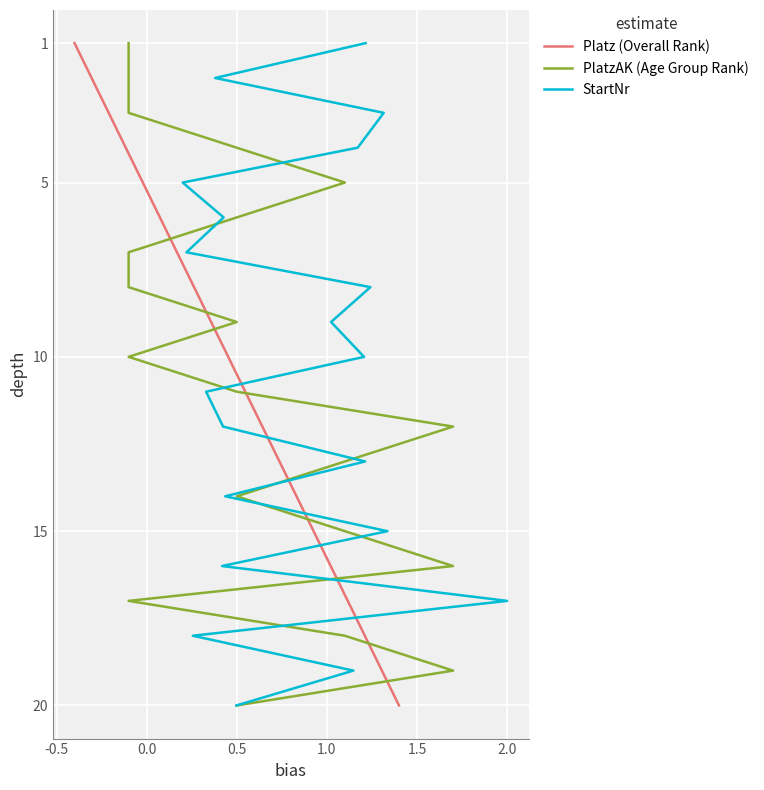

How many values in the PlatzAK (Age Group Rank) series are below 11?

10